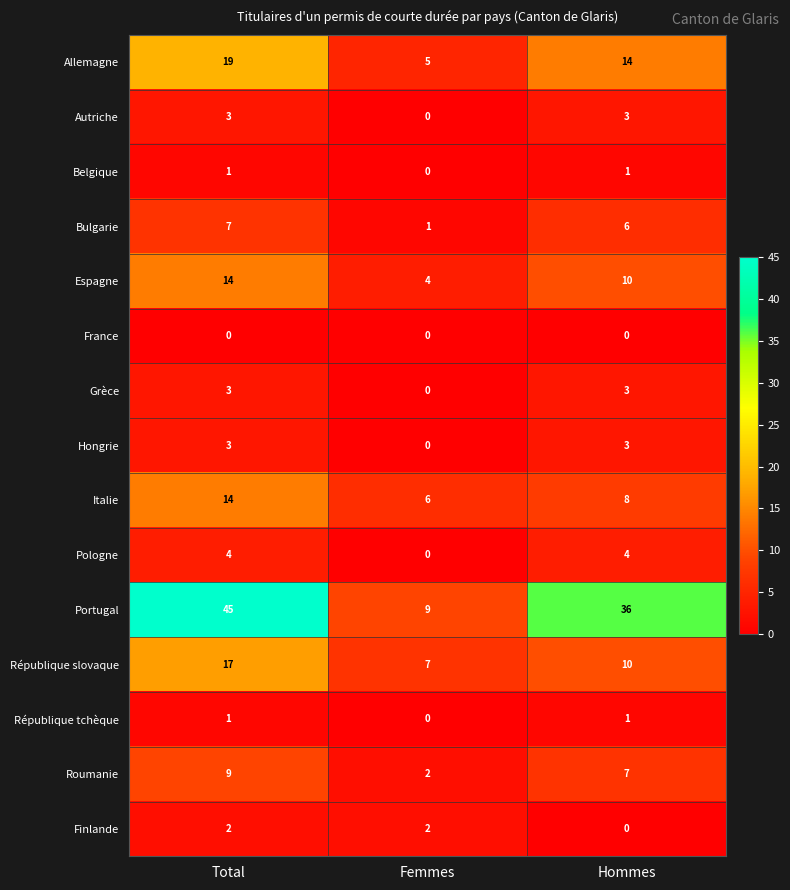

Rank the categories by Bulgarie value from lowest to highest.

Femmes, Hommes, Total